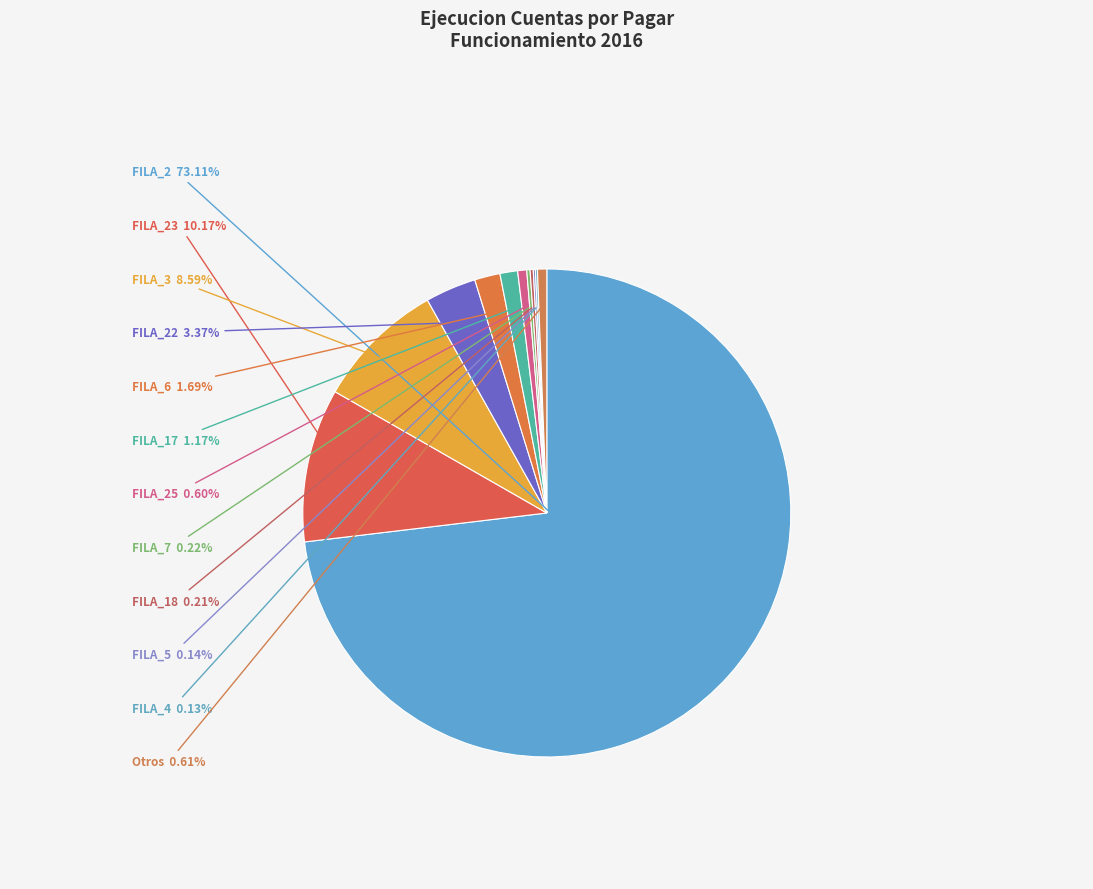

To the nearest percent, what is the average slice percentage?

8%